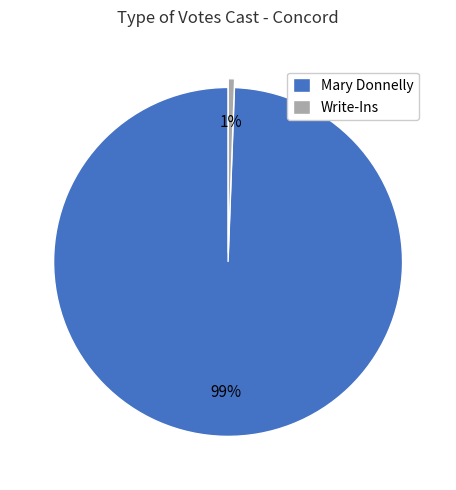

What percentage is the Write-Ins slice, to the nearest percent?

1%